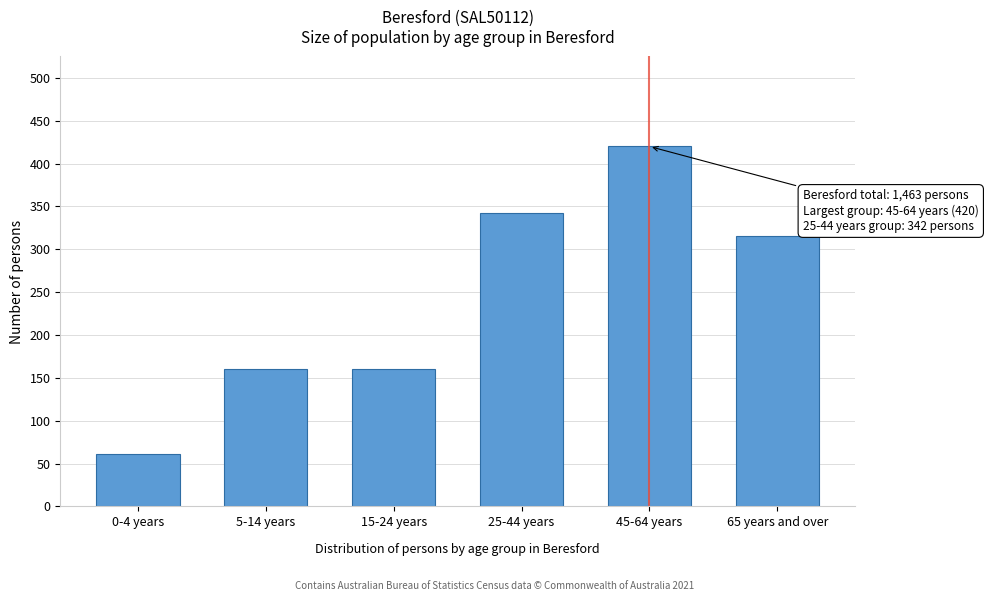

Reading right to left, list all the values displayed in this chart.

315	420	342	160	160	61